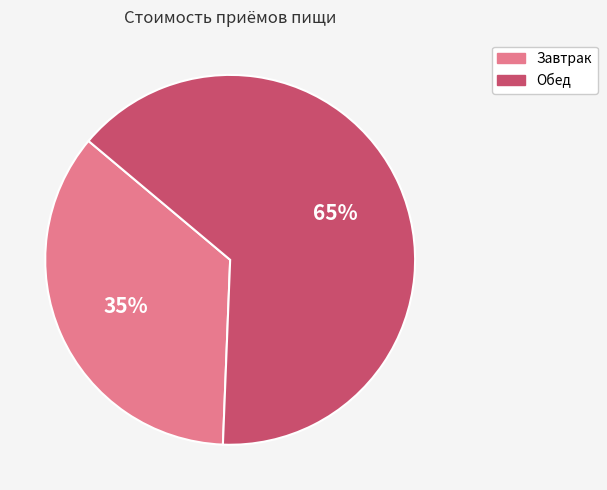

Count the number of slices in the pie.

2